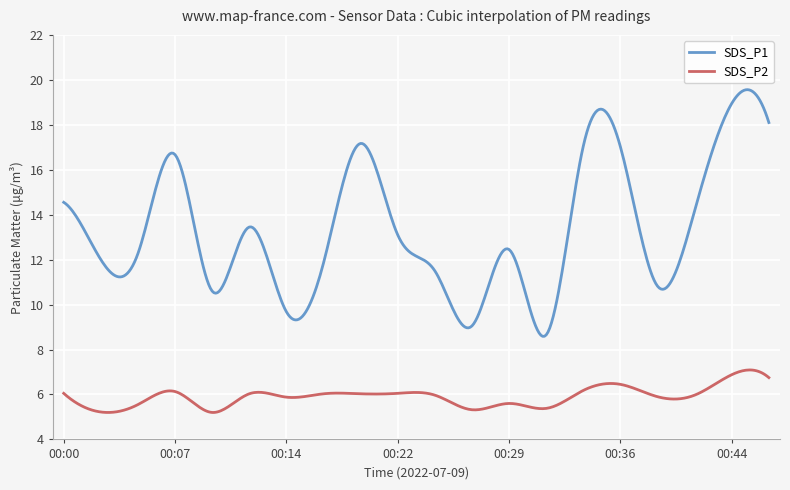

True or false: SDS_P1 and SDS_P2 cross at least once.

False